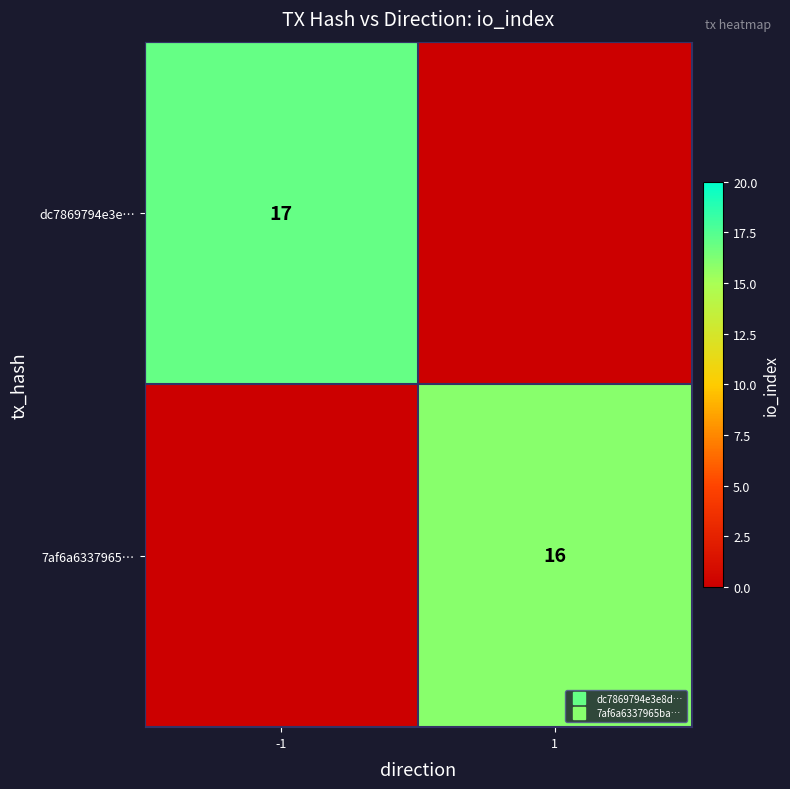

What is the difference between the 7af6a6337965… values at 1 and -1?

16